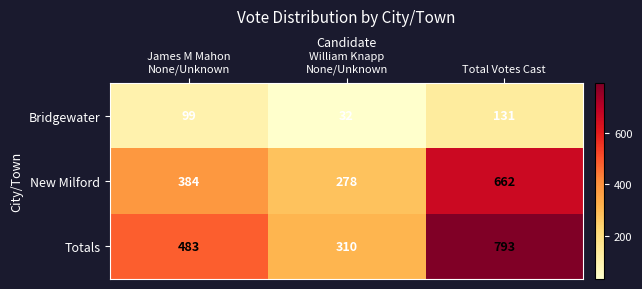

Reading right to left, extract all data points from this chart.

Bridgewater: 131	32	99
New Milford: 662	278	384
Totals: 793	310	483